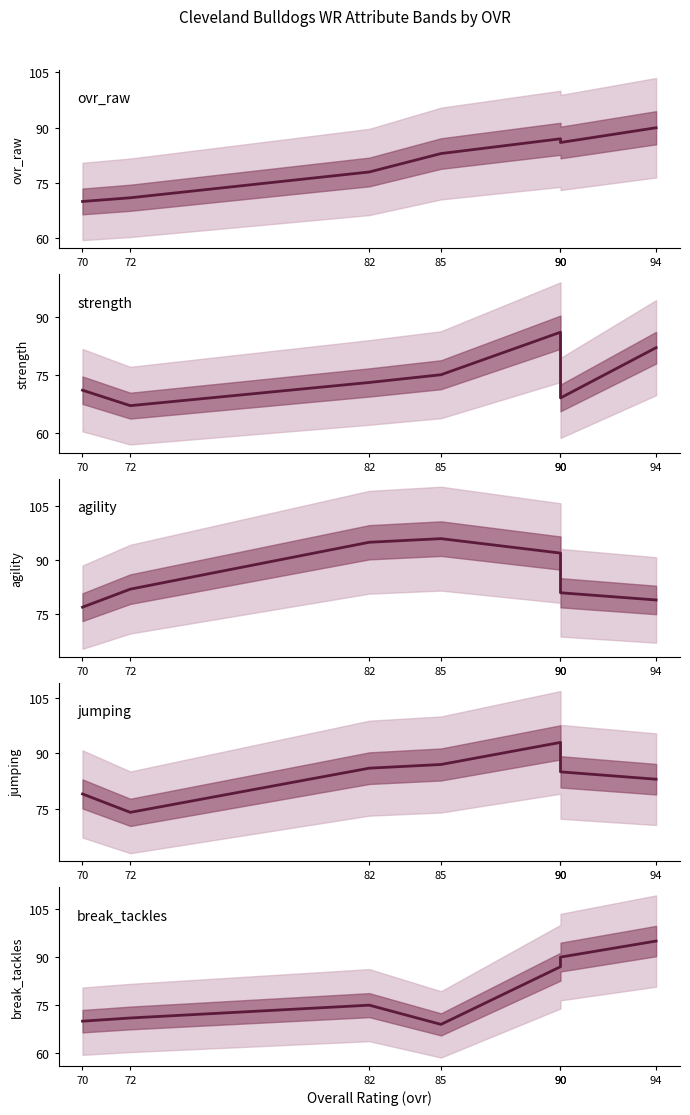

Rank the categories by ovr_raw value from highest to lowest.

94, 90, 90, 85, 82, 72, 70